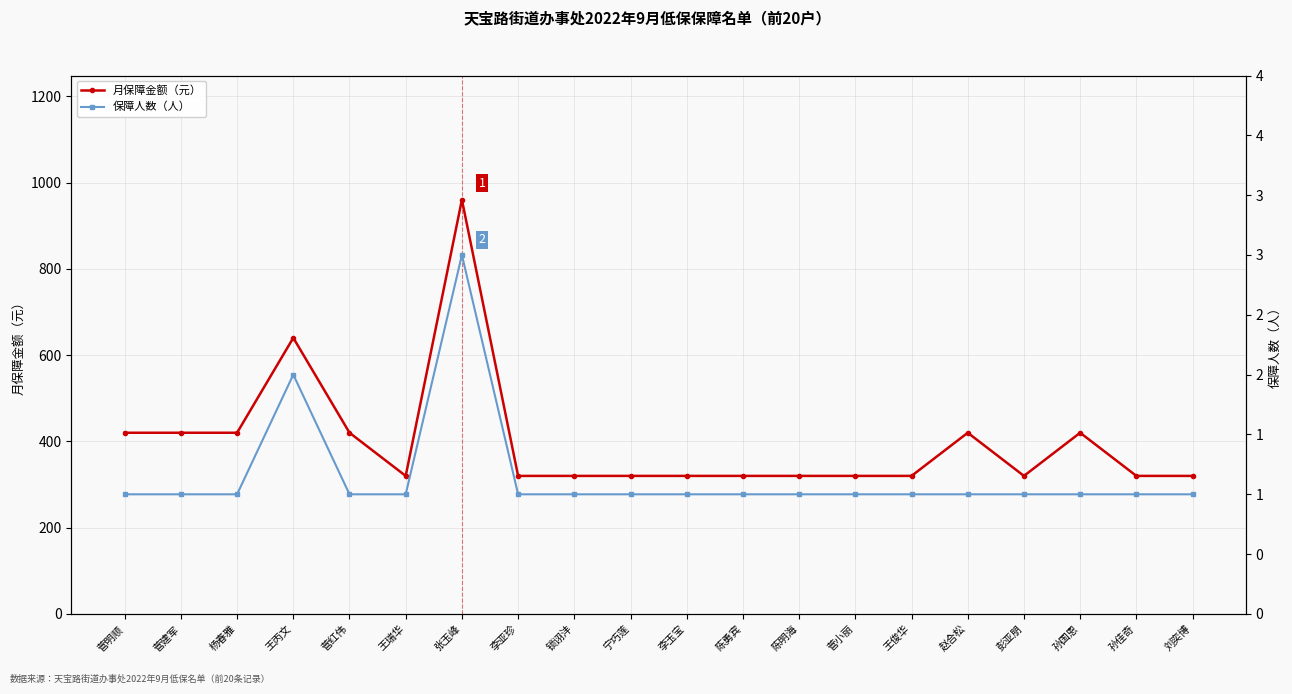

What is the sum of the 月保障金额（元） values at 彭亚朋 and 张玉峰?

1280